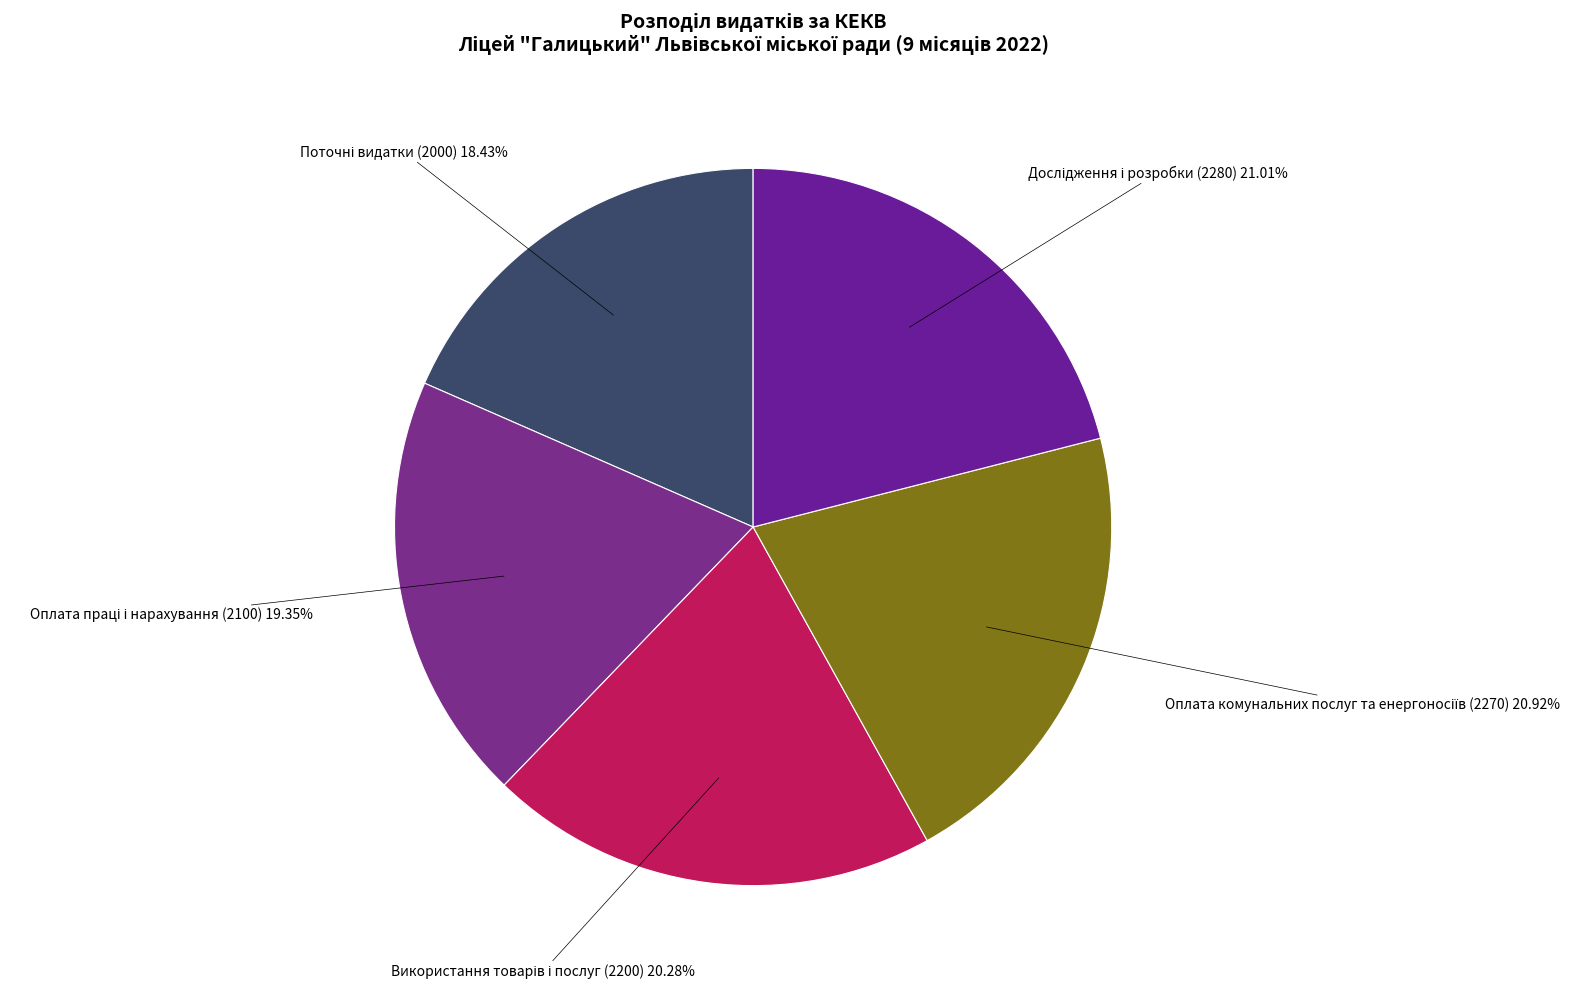

Is there any slice that represents more than half of the pie?

No